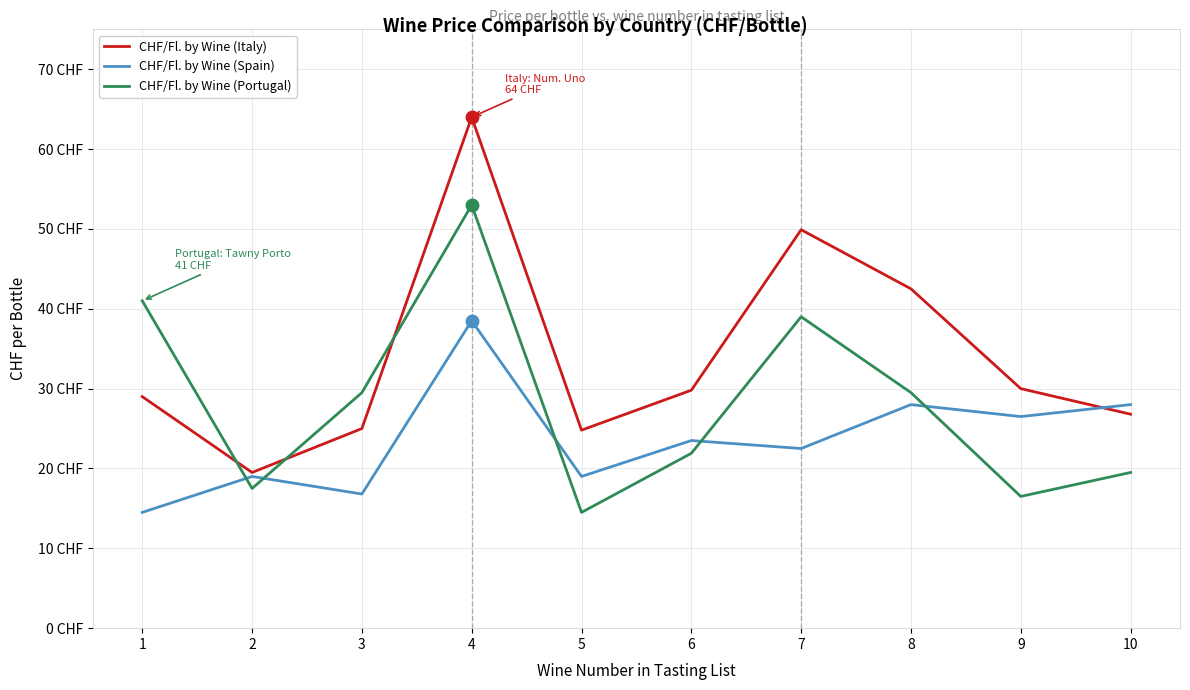

What is the sum of the CHF/Fl. by Wine (Portugal) values at 5 and 3?

44.0